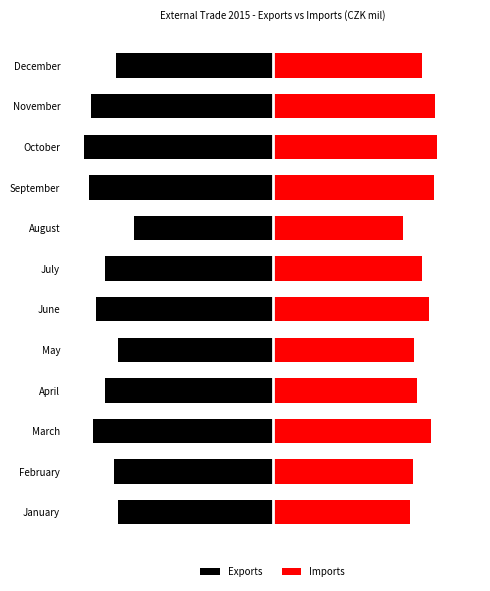

Between January and October, which series saw the biggest shift?

Exports